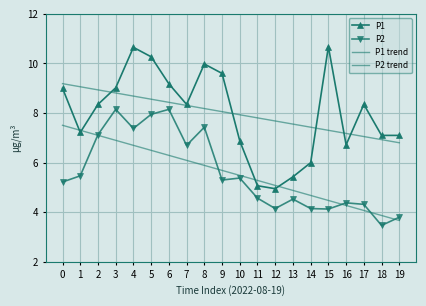

At which label is P1 trend closest to 7?

17